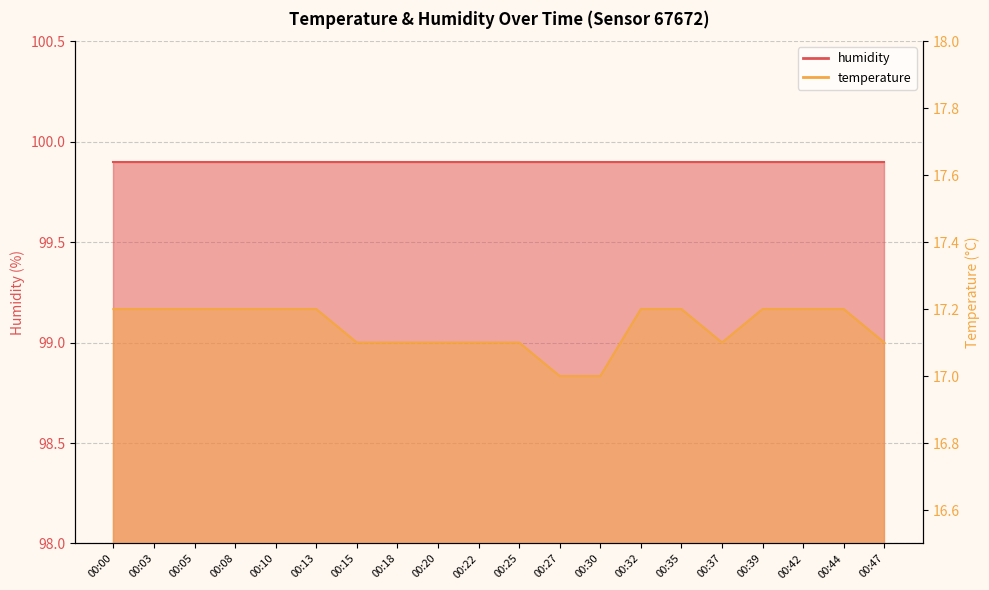

Is it true that the value at 00:39 is 17.2?

True